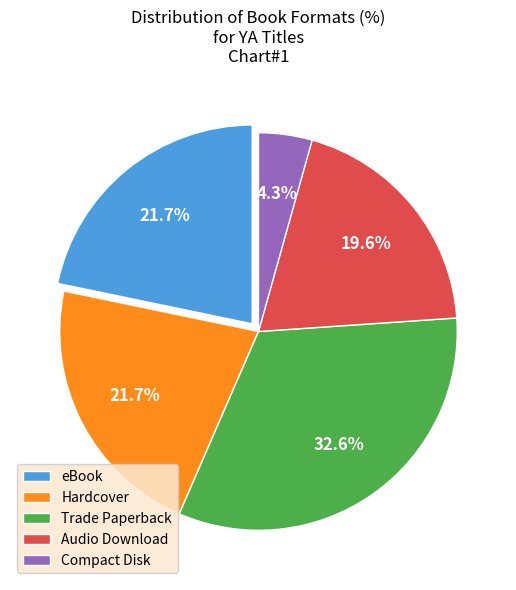

What is the smallest slice in the pie chart?

Compact Disk